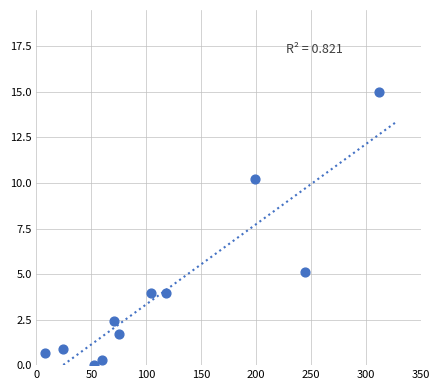

What Y value in the scatter plot is closest to 7?

5.1